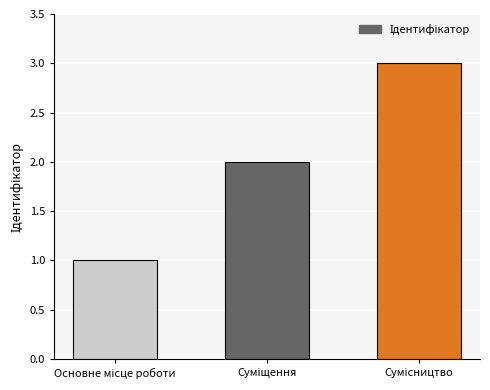

What is the sum of all values?

6